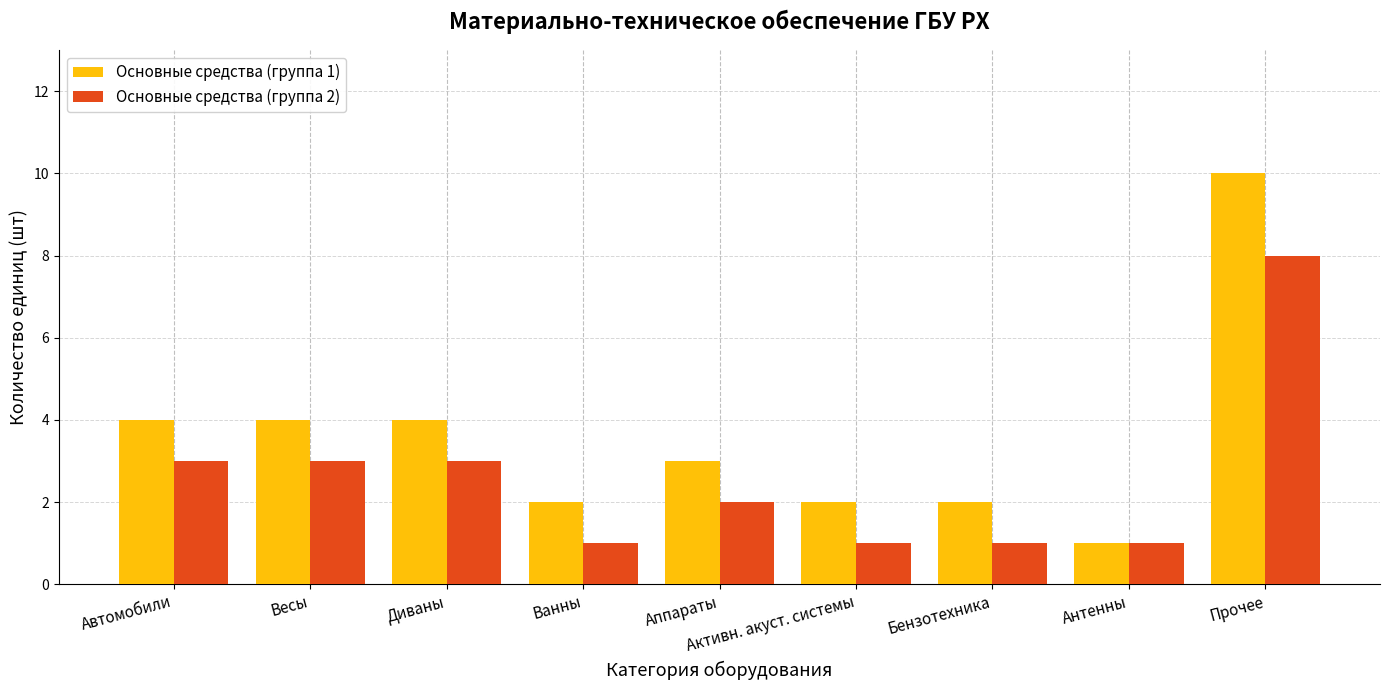

At Диваны, list the series in order from smallest to largest.

Основные средства (группа 2), Основные средства (группа 1)